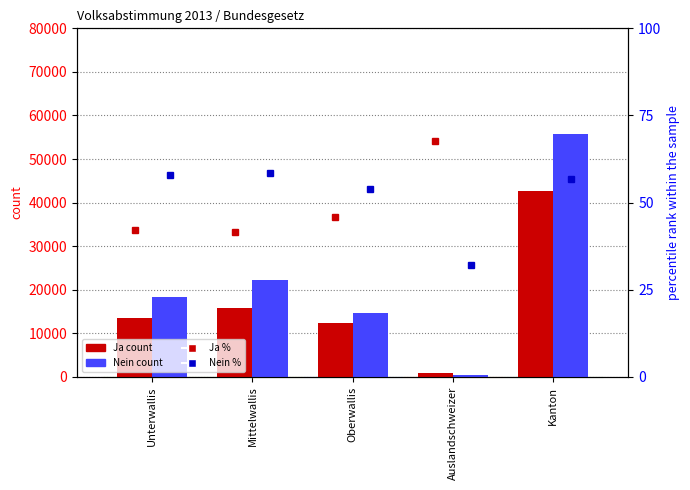

What is the difference between the highest and lowest values at Auslandschweizer?

881.8